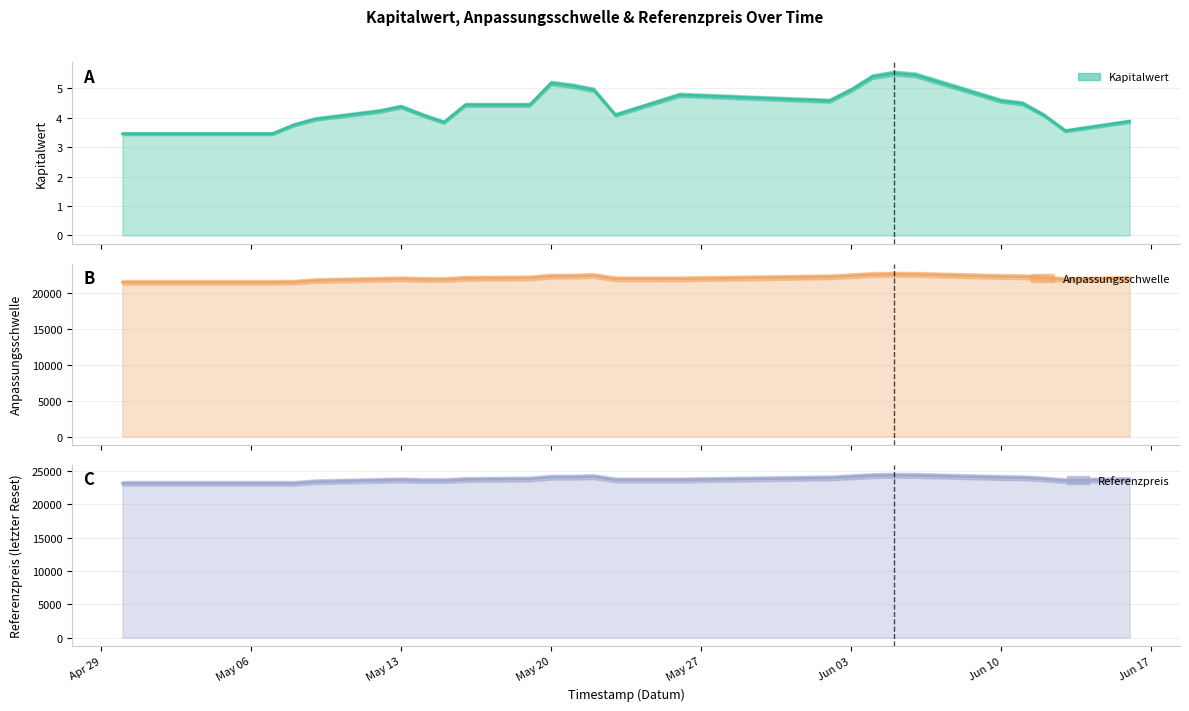

Reading left to right, list all the values displayed in this chart.

Kapitalwert: 3.5	3.5	3.5	3.5	3.8	4.0	4.2	4.4	4.1	3.9	4.4	4.4	5.2	5.1	5.0	4.1	4.8	4.6	5.0	5.4	5.5	5.5	4.6	4.5	4.1	3.6	3.9
Anpassungsschwelle: 21497.8	21497.8	21497.8	21497.8	21510.8	21740.4	21916.9	21983.9	21890.4	21887.7	22047.0	22108.6	22353.6	22354.1	22434.8	21982.5	21978.1	22255.5	22405.2	22577.1	22620.9	22603.1	22308.4	22272.5	22107.4	21870.1	22040.2
Referenzpreis: 23116.0	23116.0	23116.0	23116.0	23116.0	23352.7	23566.5	23638.6	23527.0	23527.0	23695.6	23767.4	24036.1	24036.1	24122.4	23629.6	23629.6	23930.7	24091.6	24276.5	24323.6	24304.5	23987.6	23948.9	23771.5	23516.2	23699.1